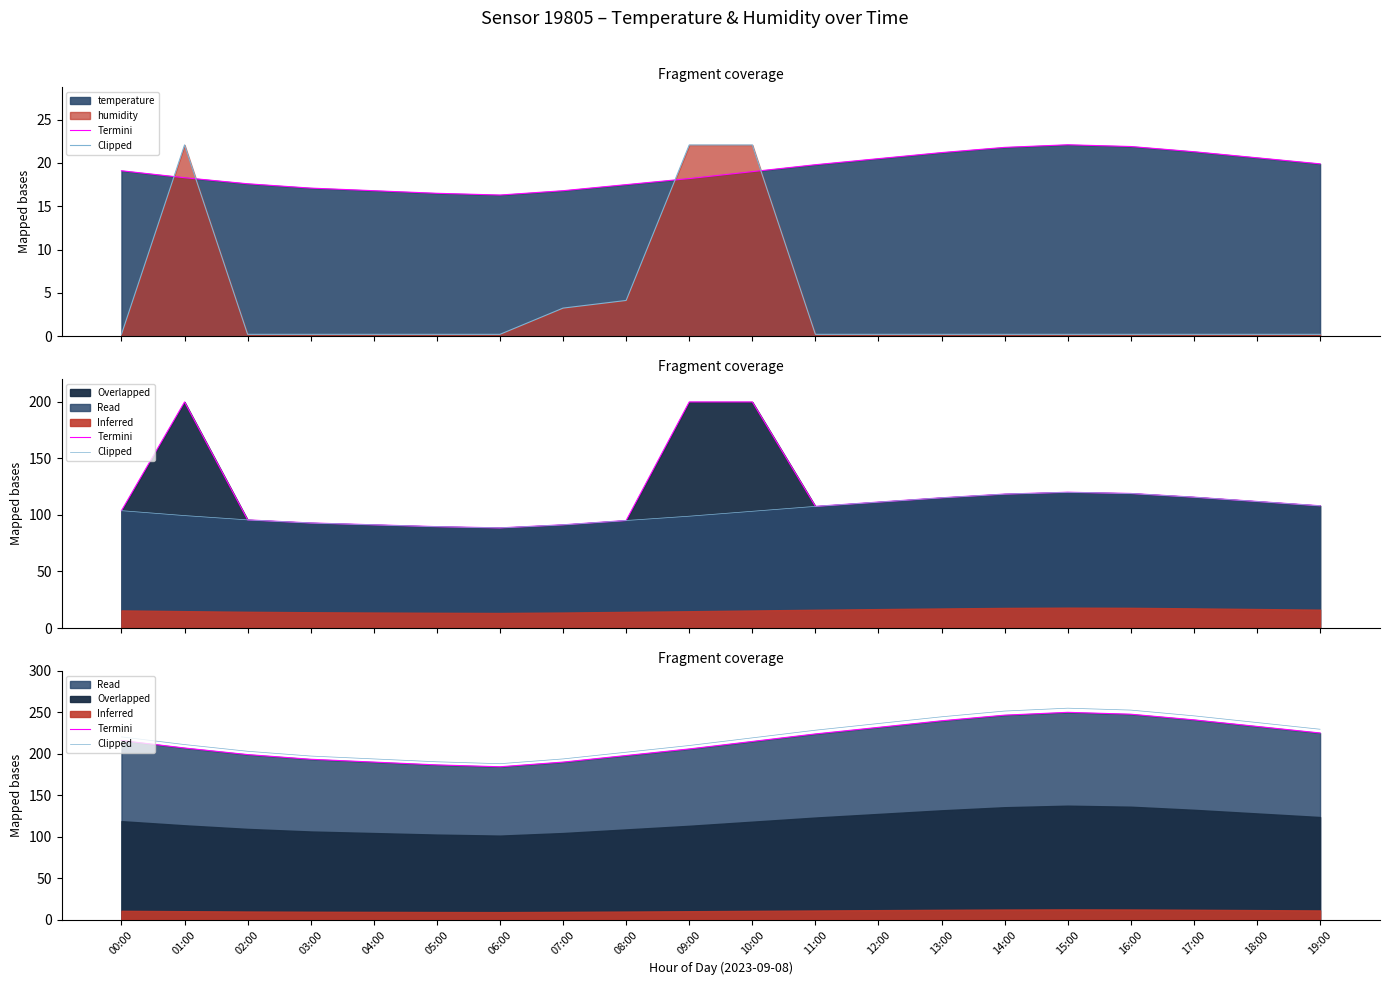

Between 19:00 and 00:00, which is larger?

19:00